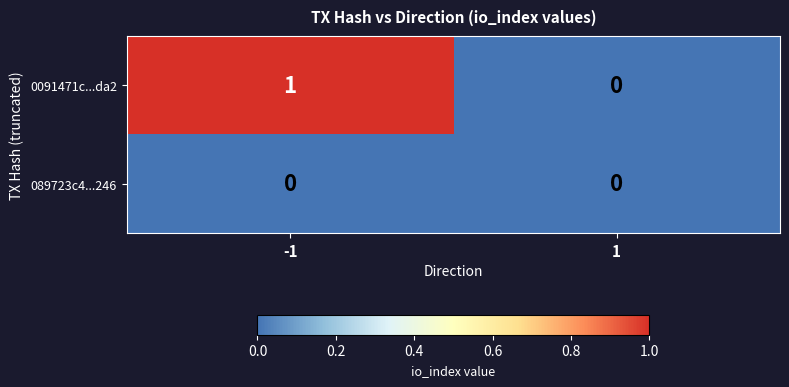

Rank the series by their maximum value, from highest to lowest.

0091471c...da2, 089723c4...246